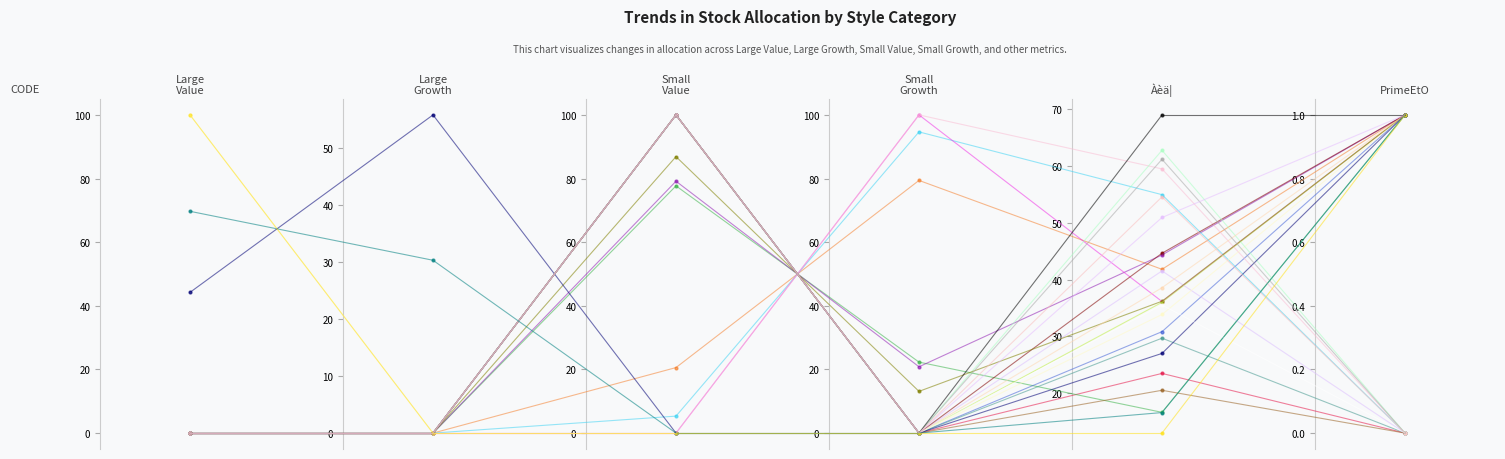

The value of Large Growth at 1448 is 0.0. True or false?

True